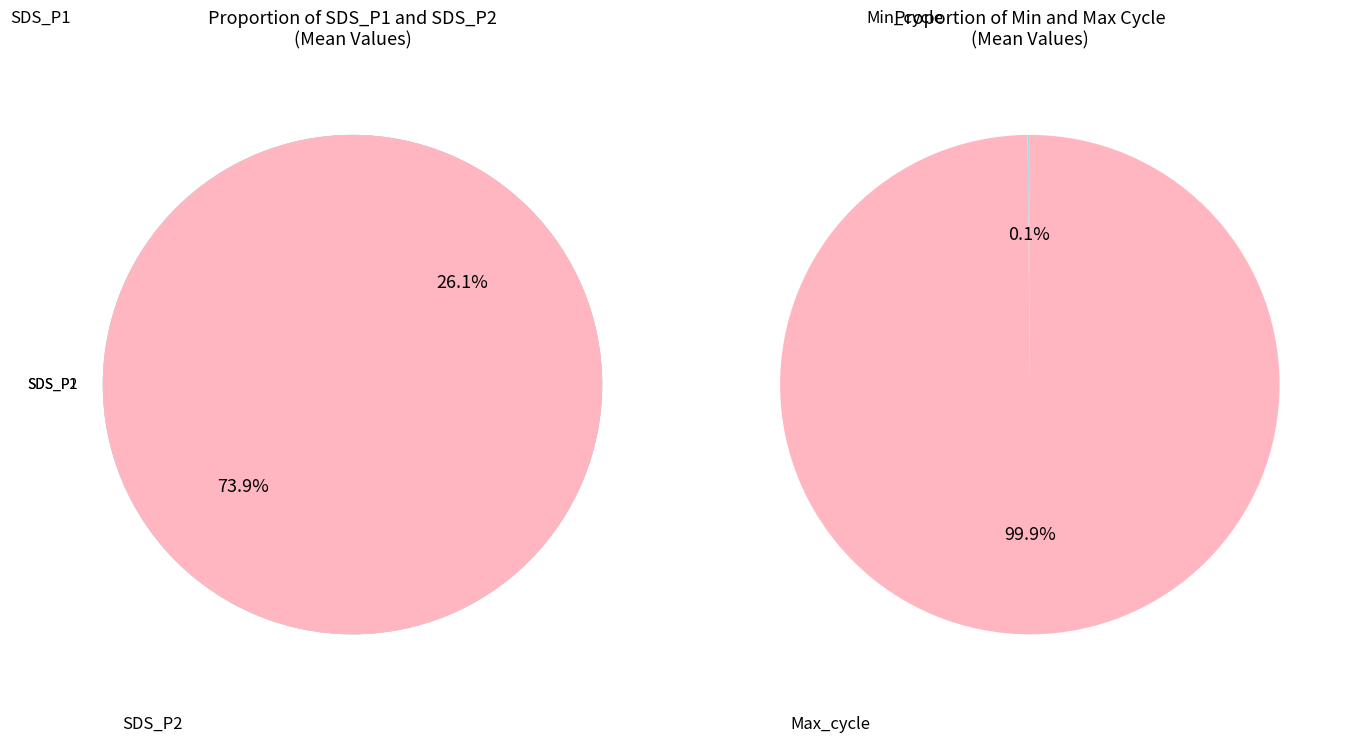

What is the change in value from SDS_P1 to SDS_P2?

-8.0